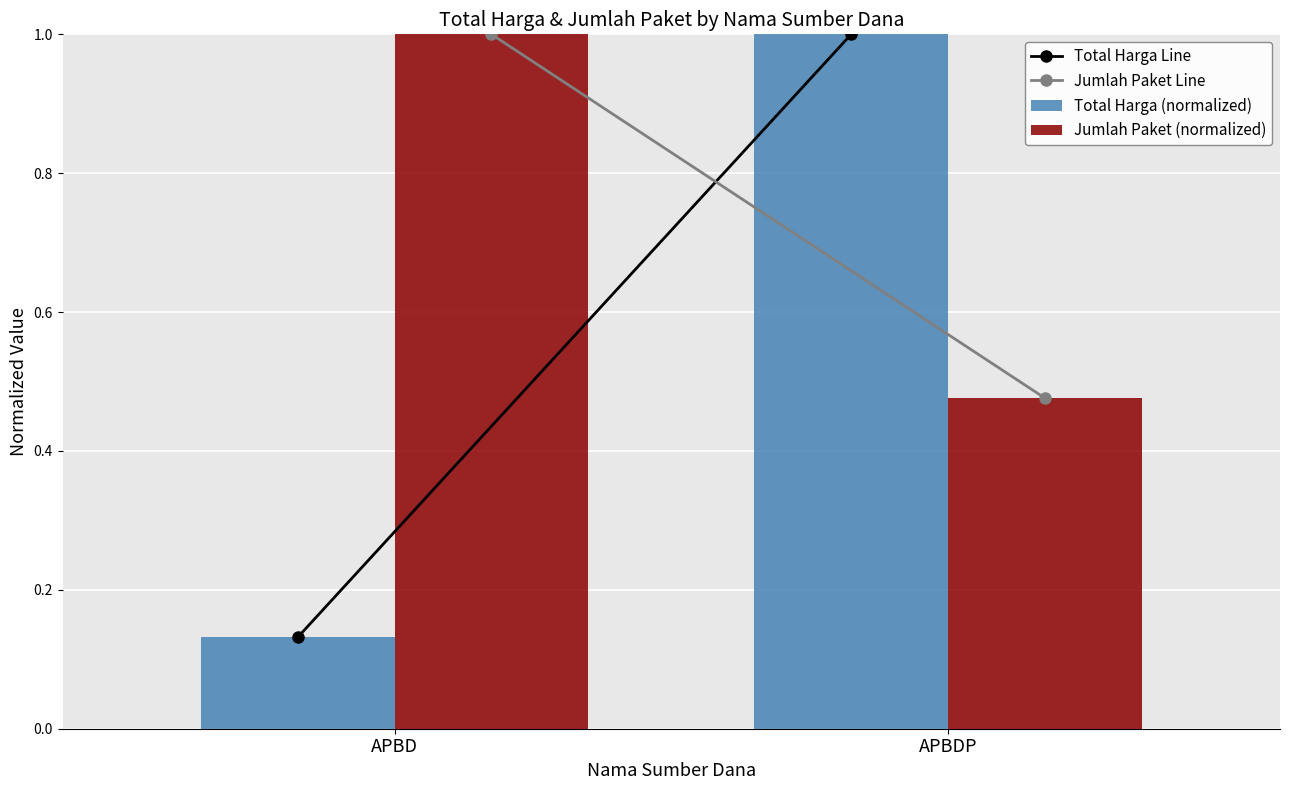

Count the Jumlah Paket (normalized) values in the range 0 to 1.

2